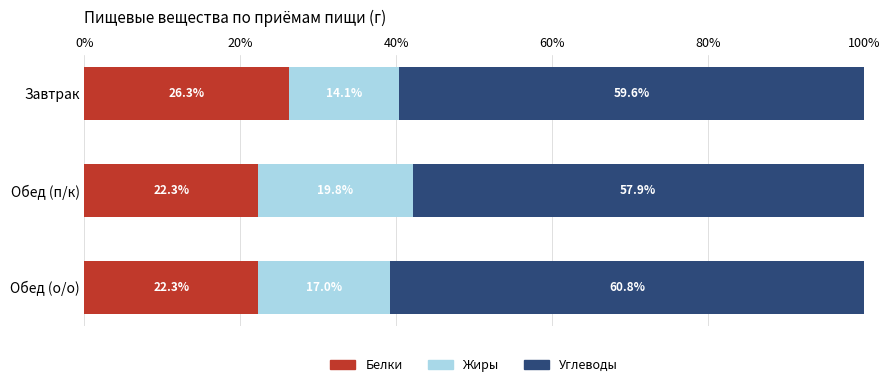

What is the maximum value for Белки?

26.3